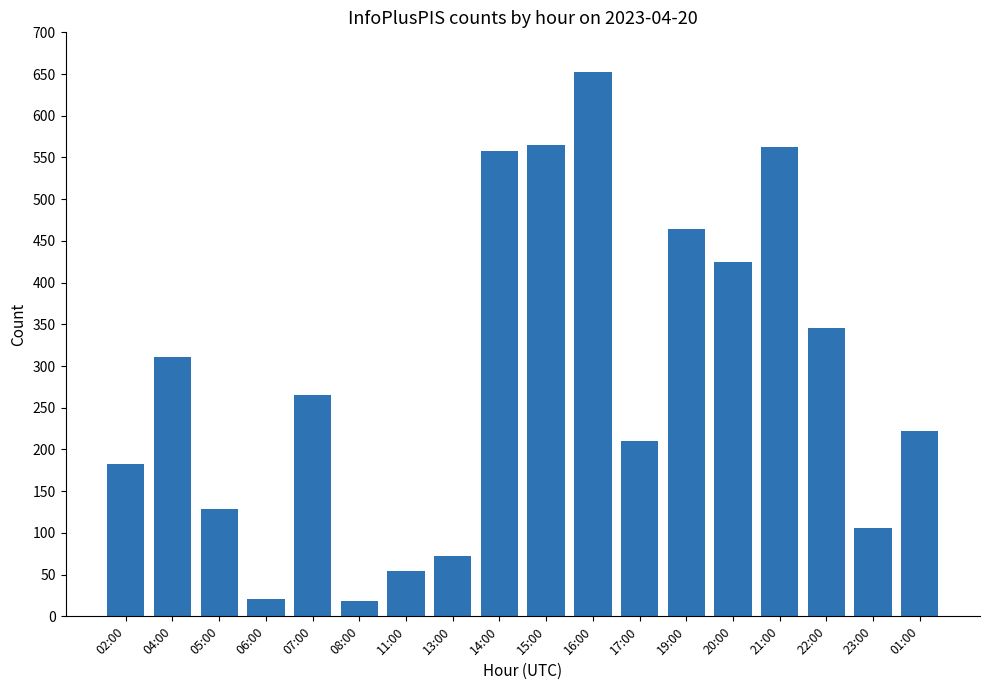

Reading left to right, list all the values displayed in this chart.

02:00=183	04:00=311	05:00=129	06:00=21	07:00=265	08:00=18	11:00=54	13:00=72	14:00=558	15:00=565	16:00=653	17:00=210	19:00=464	20:00=425	21:00=562	22:00=346	23:00=106	01:00=222